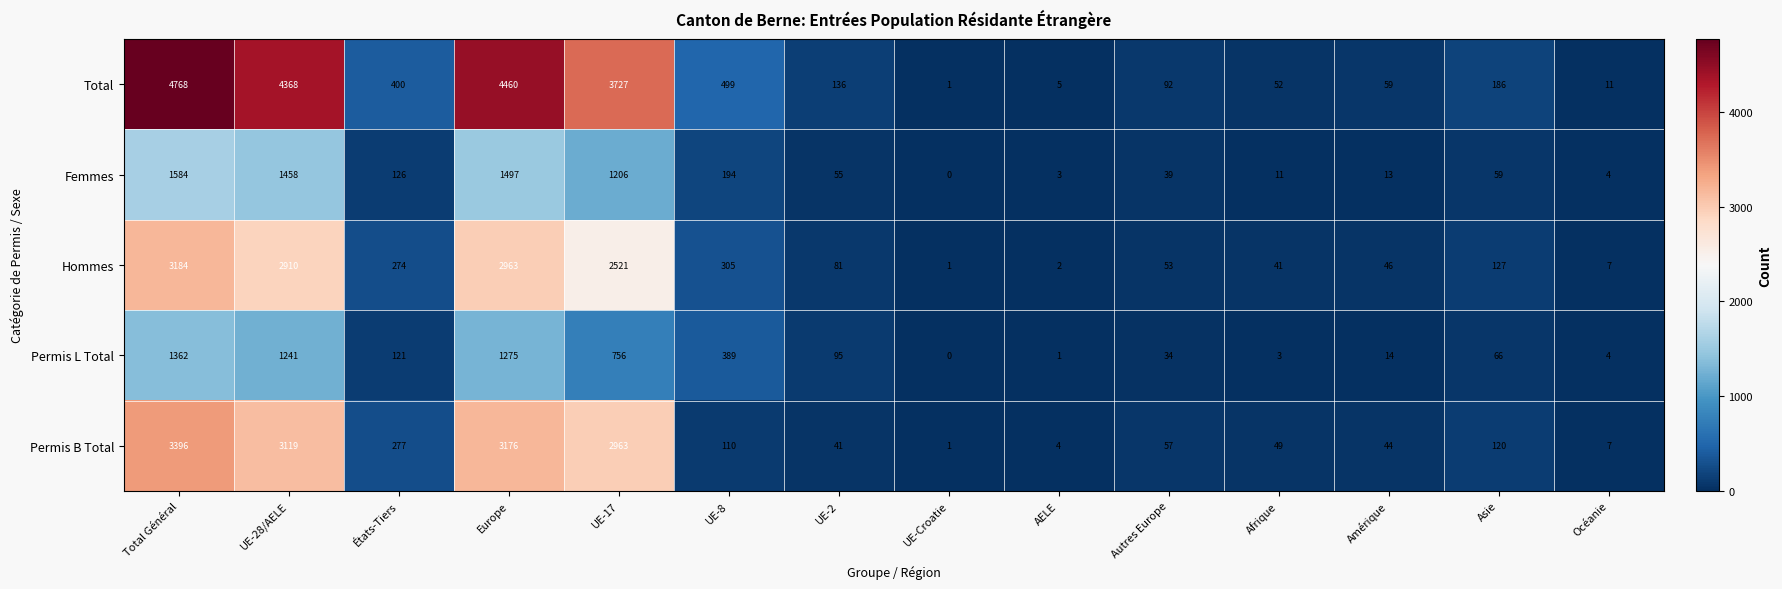

What is the sum of the Total values at UE-2 and Asie?

322